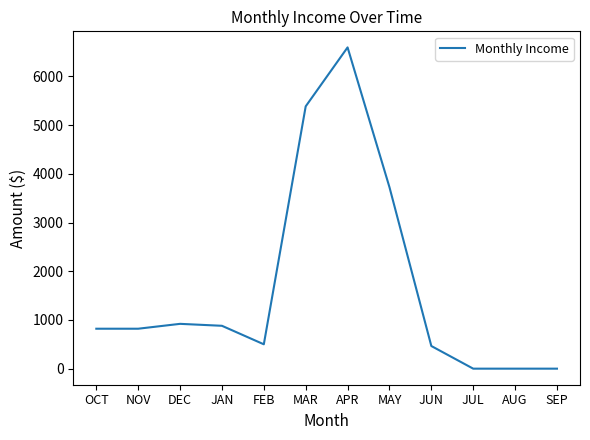

What is the maximum value shown in the chart?

6595.3